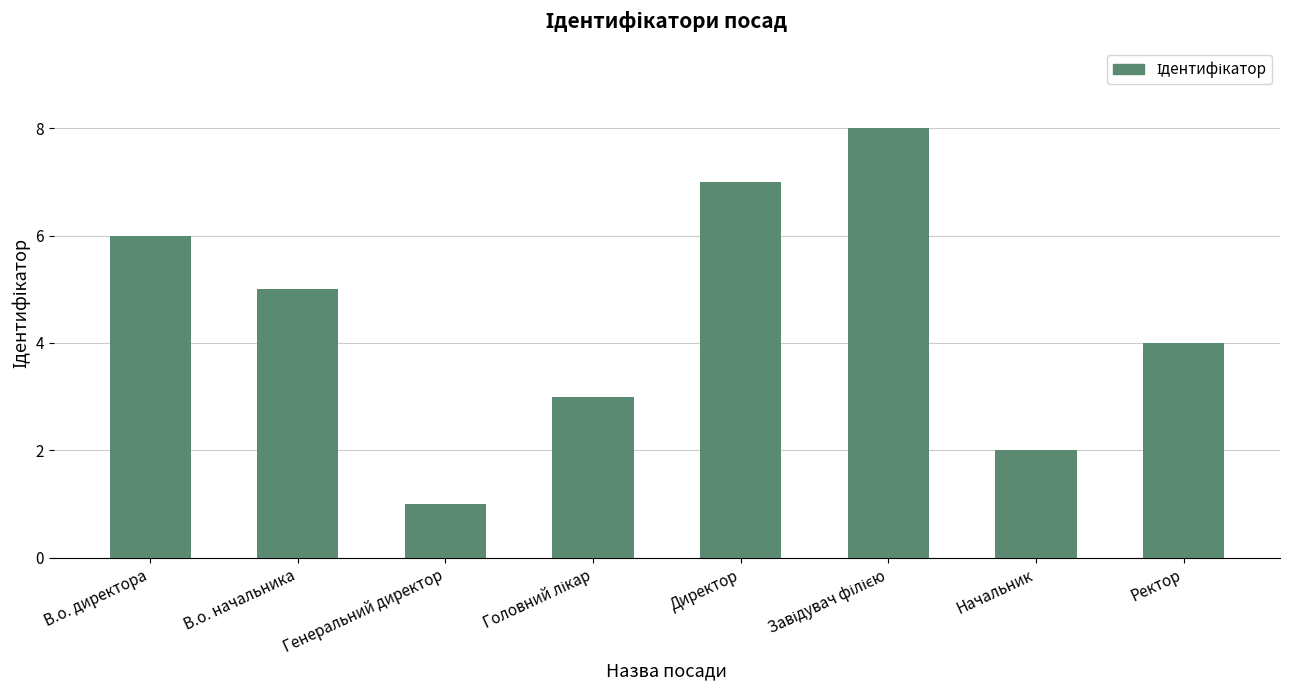

Between Ректор and В.о. начальника, which is larger?

В.о. начальника